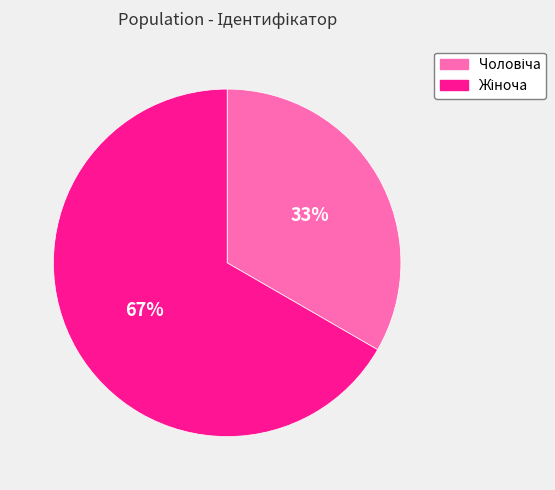

To the nearest percent, what is the average slice percentage?

50%